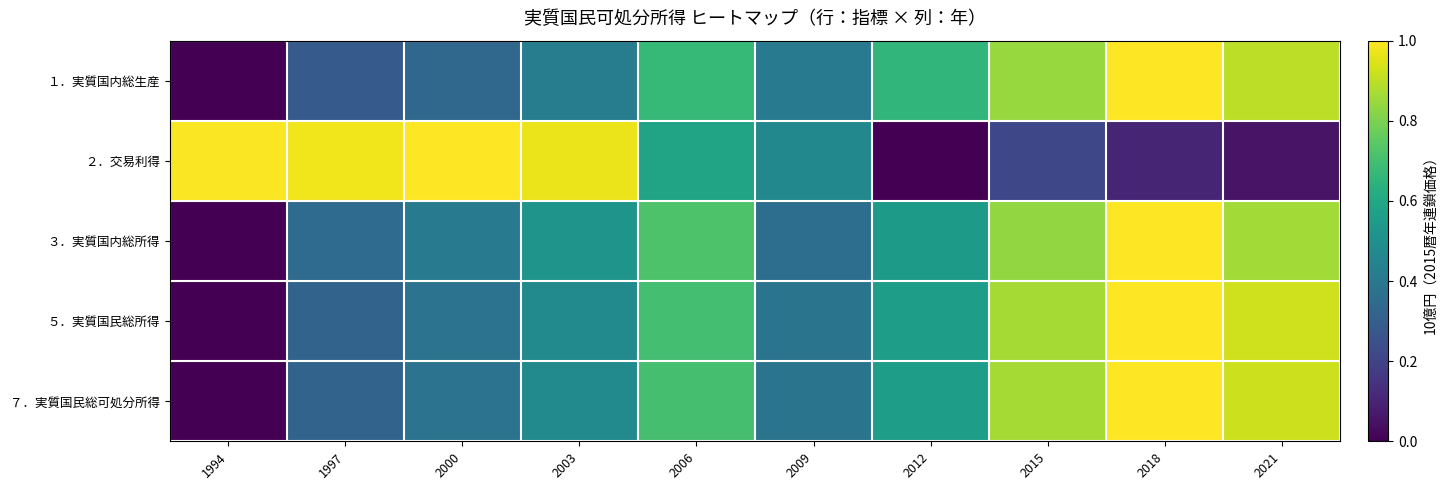

At how many categories does at least one series exceed 0?

10